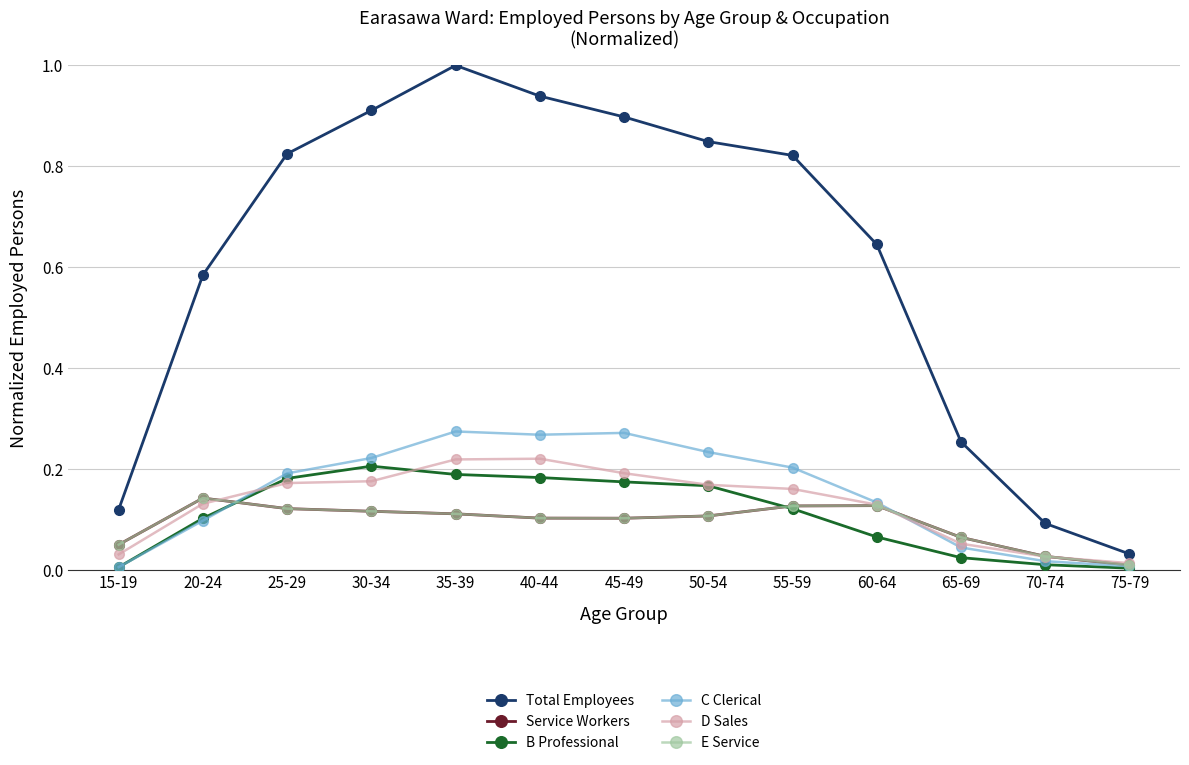

What is the total value across all series at 45-49?

1.7